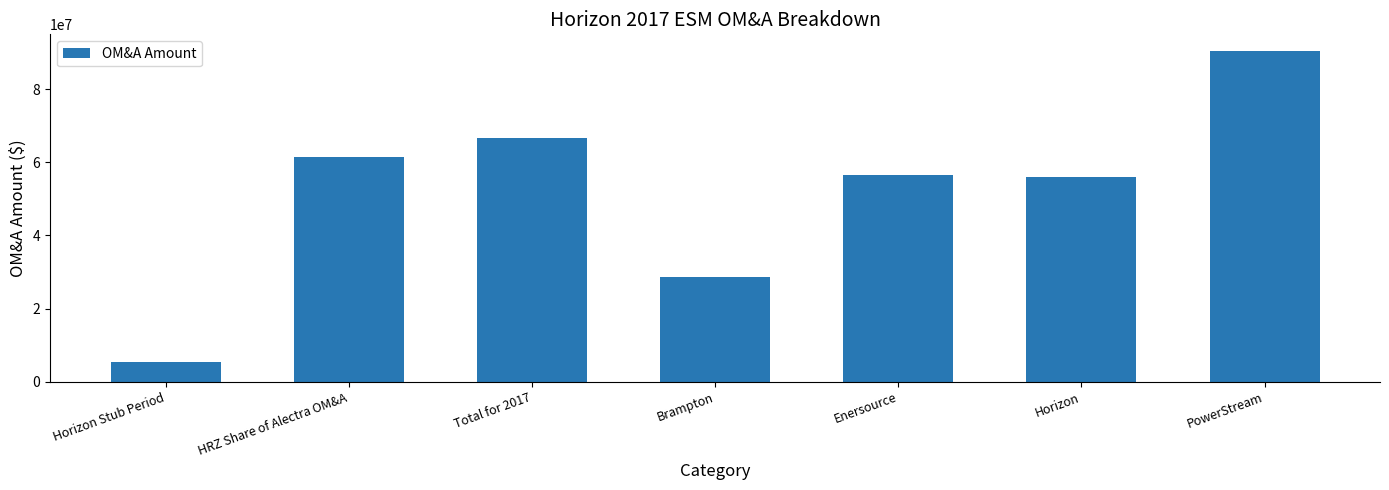

What is the change in value from HRZ Share of Alectra OM&A to Total for 2017?

+5266751.2